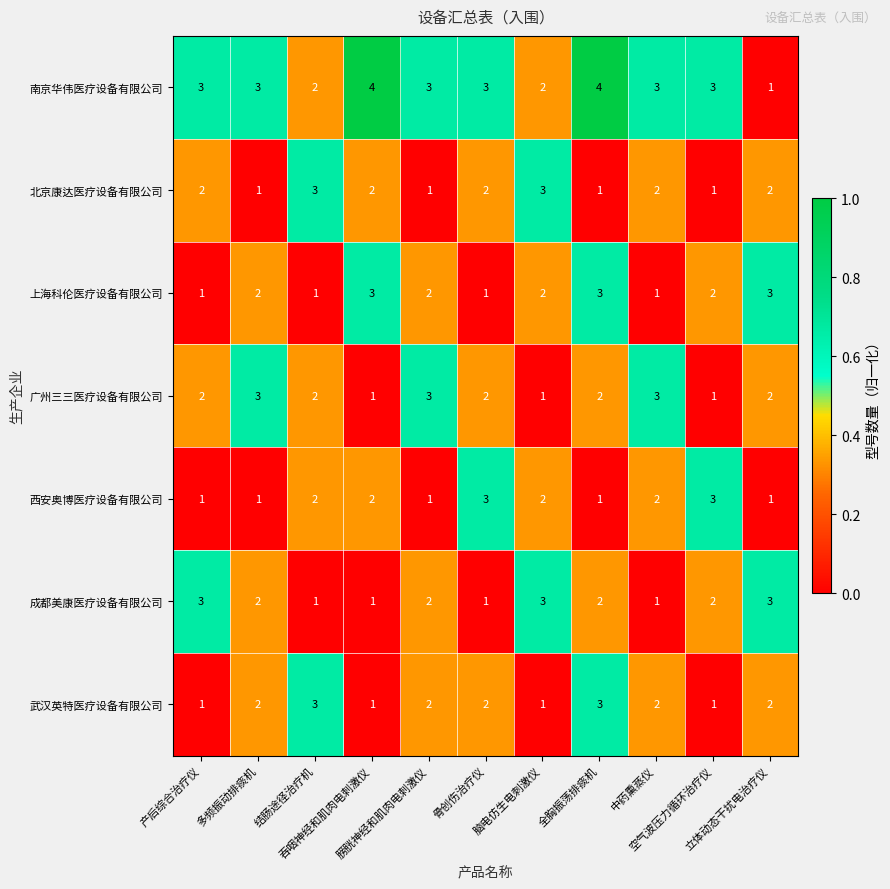

Which series has the largest total across all categories?

南京华伟医疗设备有限公司